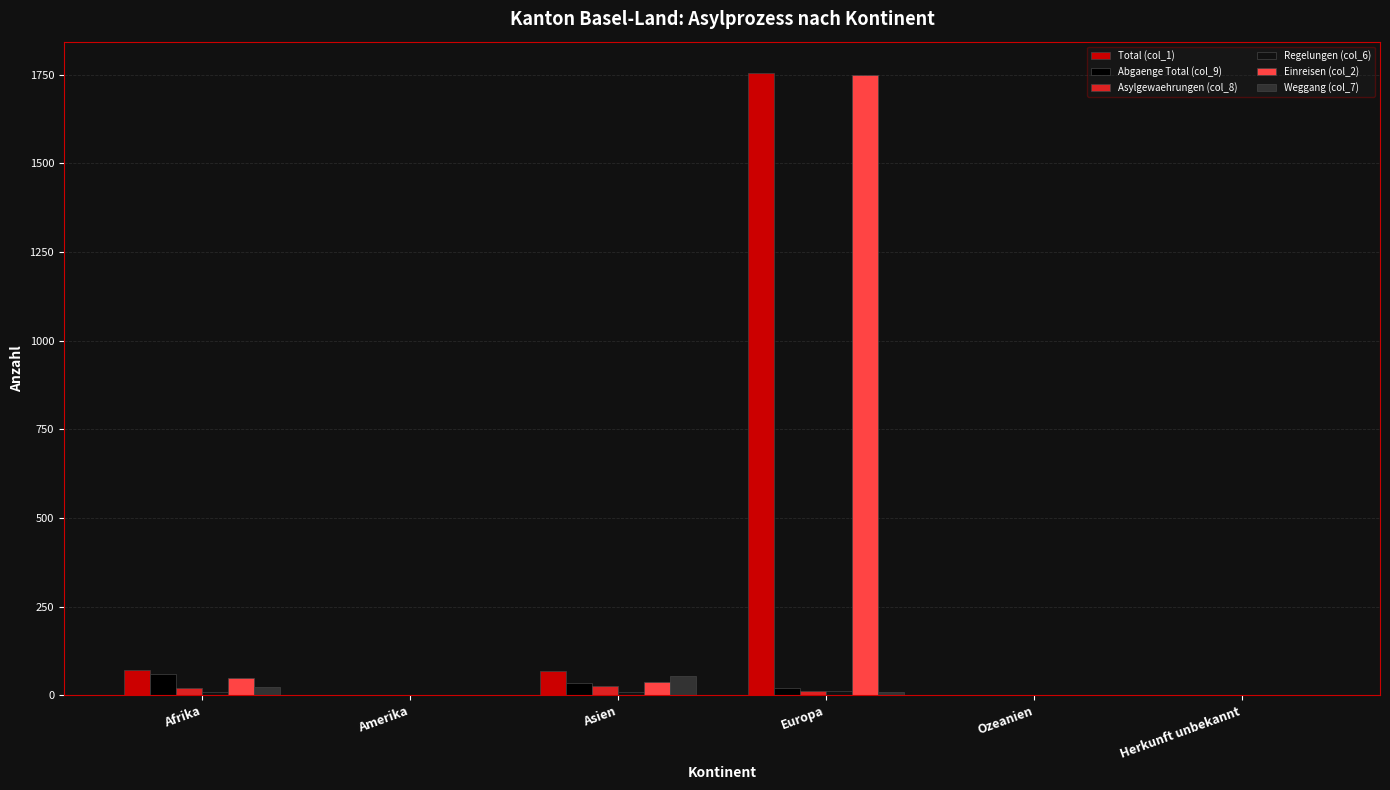

Which series changed the most between Asien and Ozeanien?

Total (col_1)